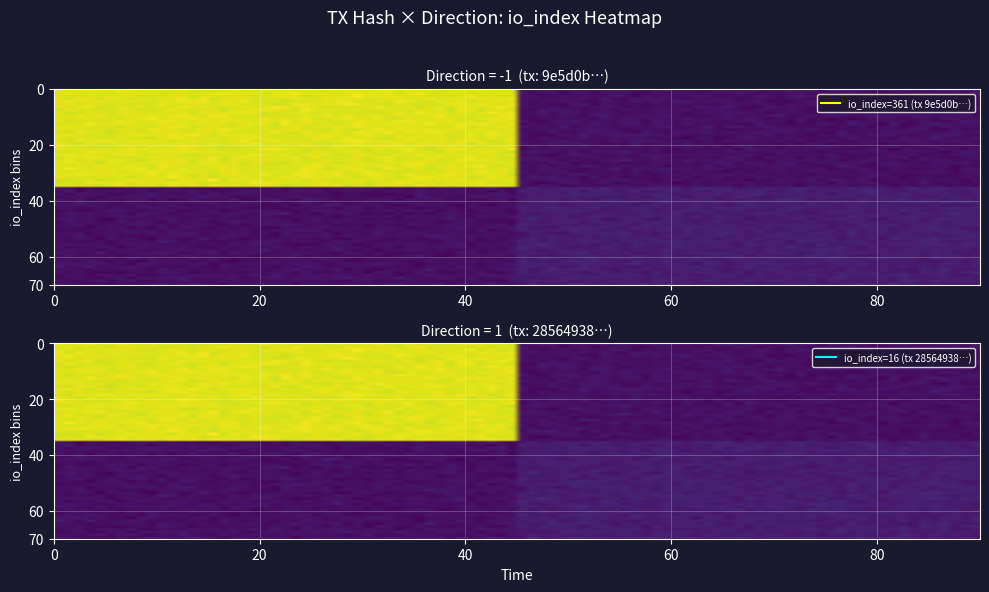

How many 9e5d0befc057ec5ab10842b890476d674a23798 values are between -1 and 361?

2